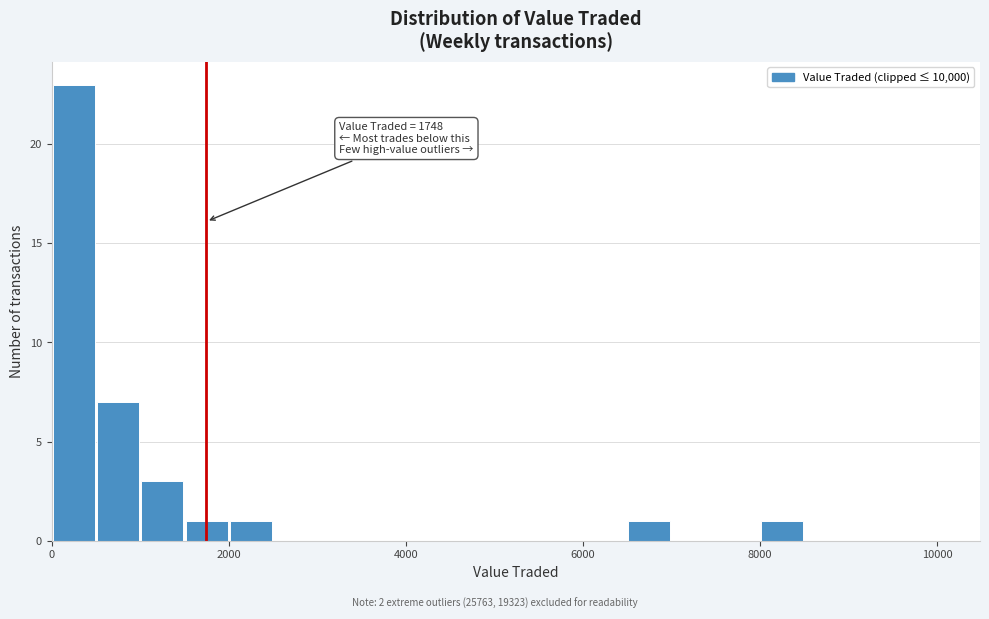

Read against the x-axis, roughly where is the centre of the tallest bar?

200